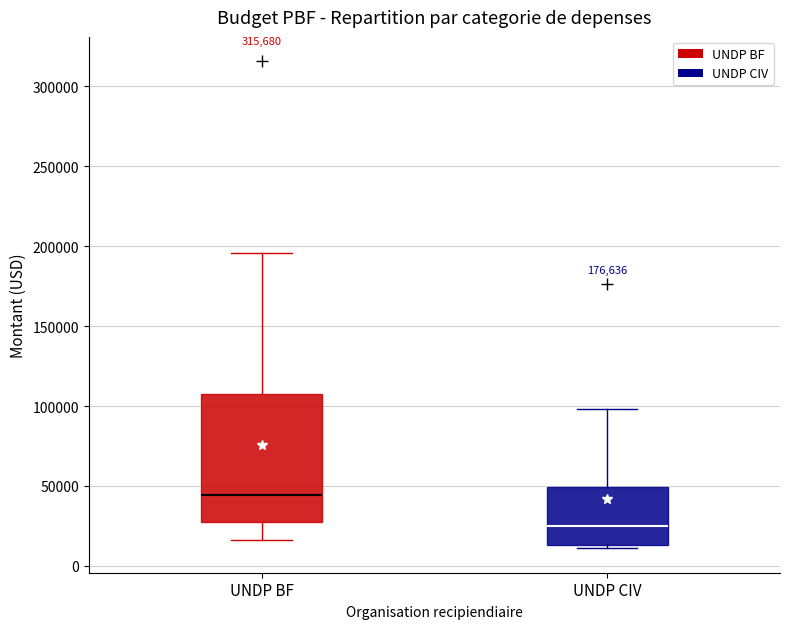

Which box has the highest median line?

UNDP BF